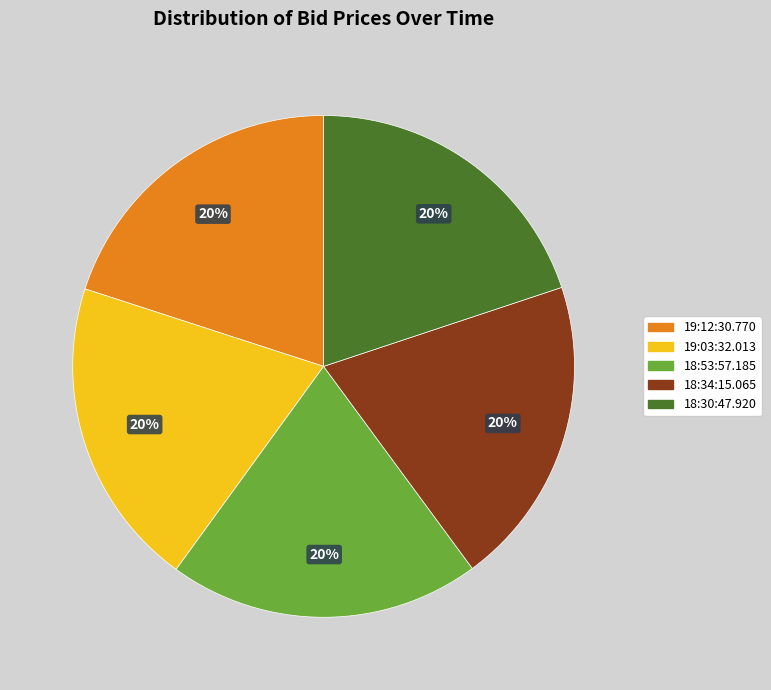

Is the sum of 18:34:15.065 and 19:03:32.013 greater than half?

No